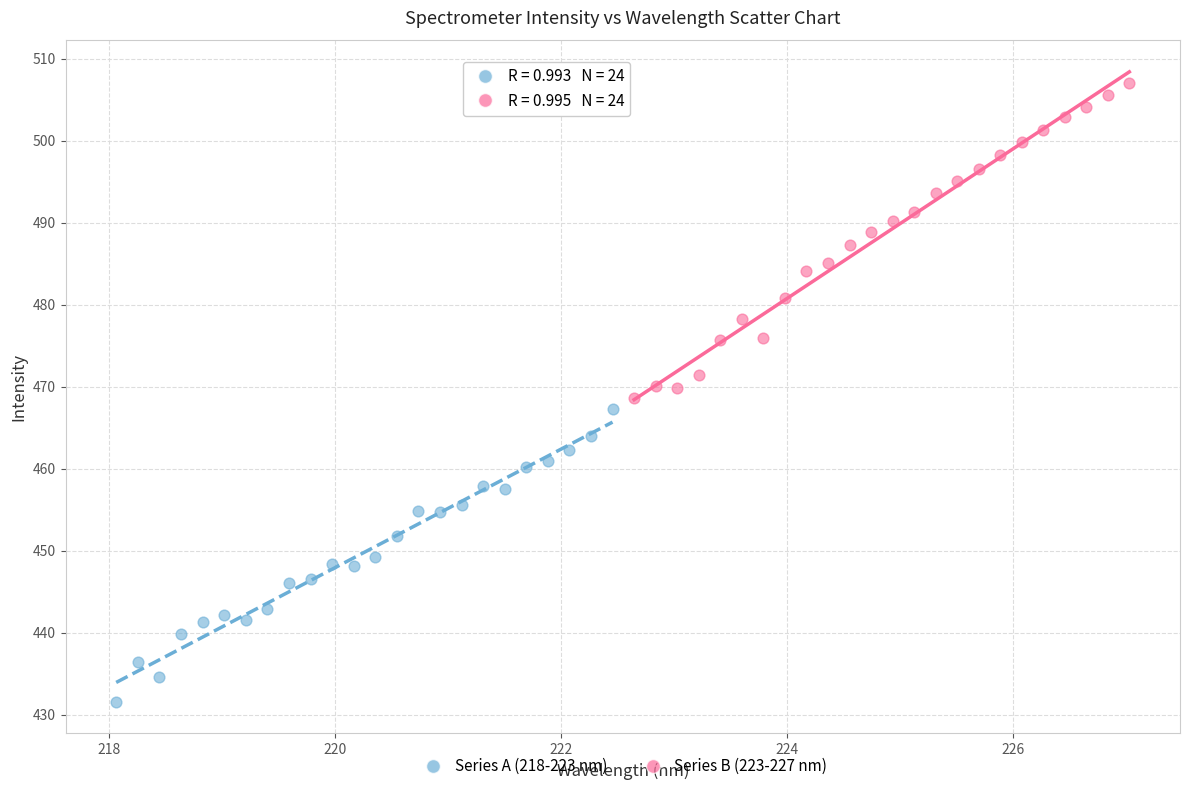

Which series has the largest Y range (max minus min)?

Series B (223-227 nm)